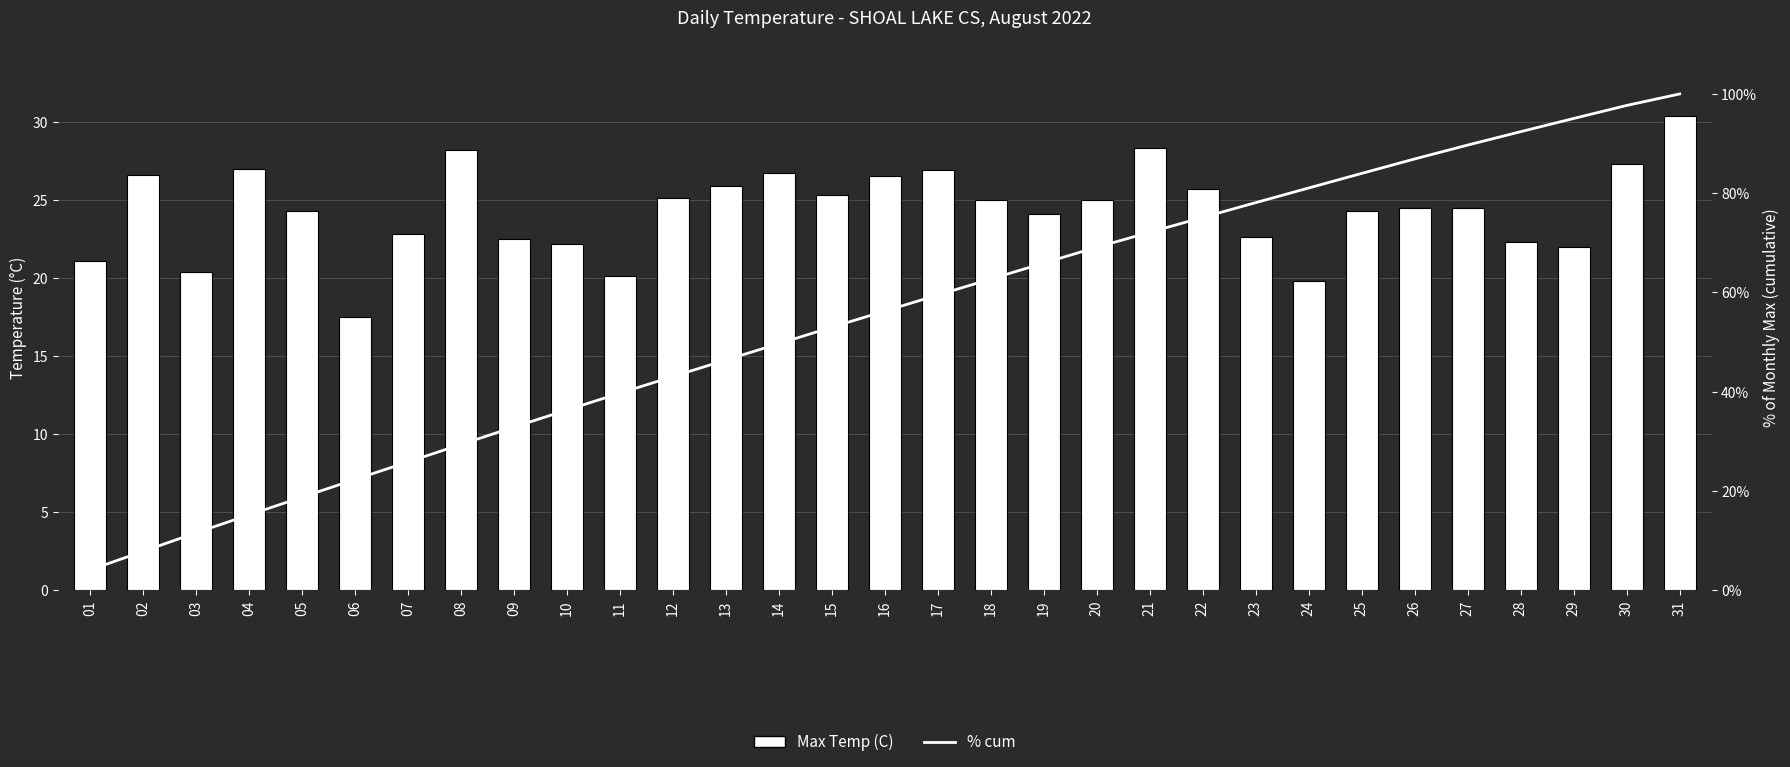

Between 02 and 07, which series saw the biggest shift?

% cum